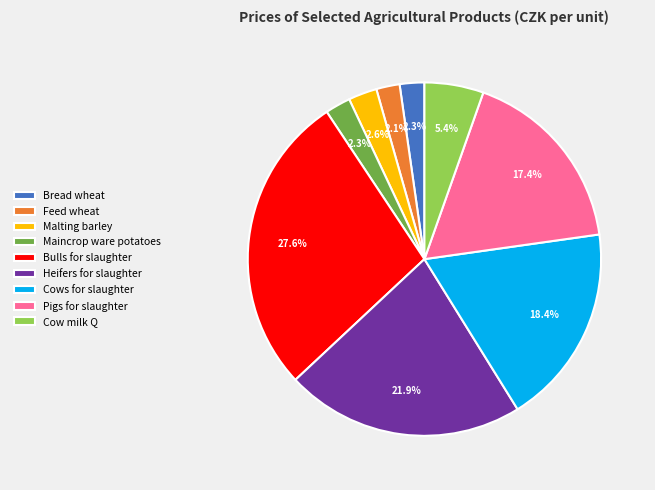

True or false: Pigs for slaughter accounts for 5% of the total.

False